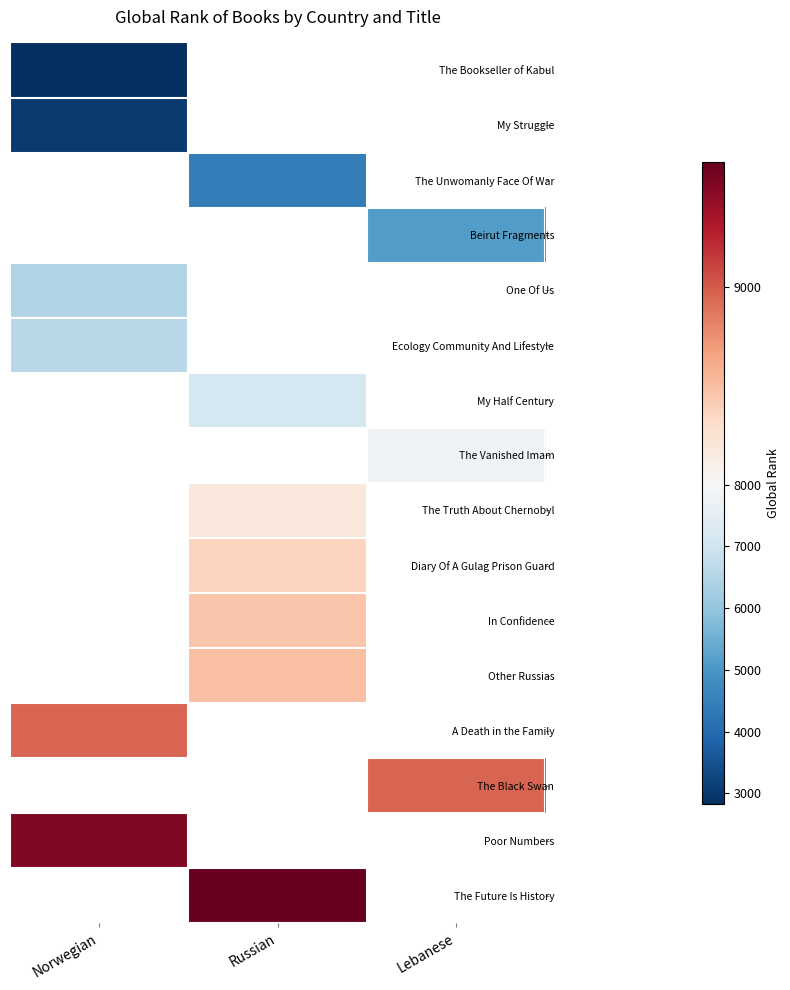

What is the smallest value displayed?

2827.0